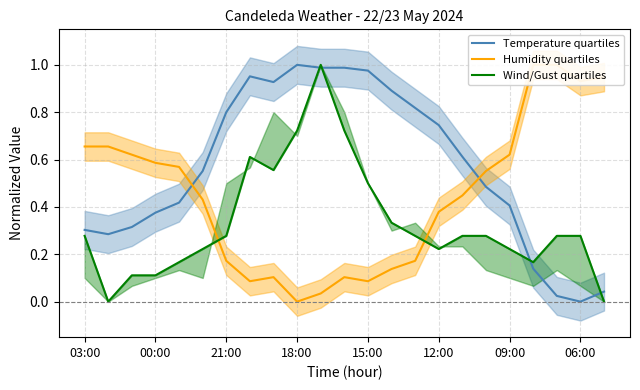

Which series has the largest range (max minus min)?

Temperature quartiles